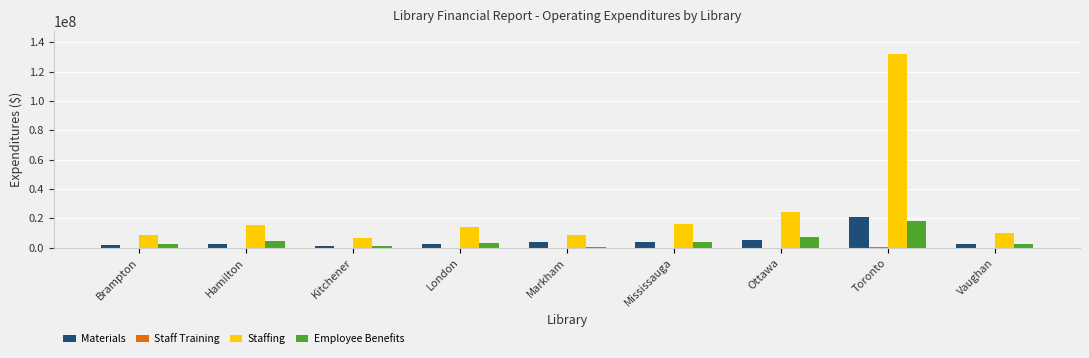

Where is Materials nearest to the value 11082441?

Ottawa